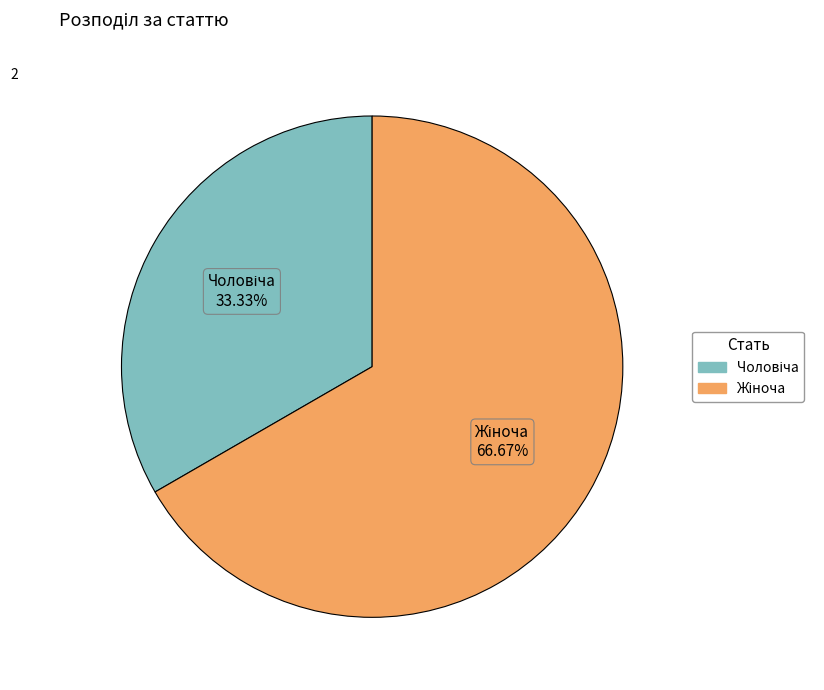

Does any single category account for the majority?

Yes